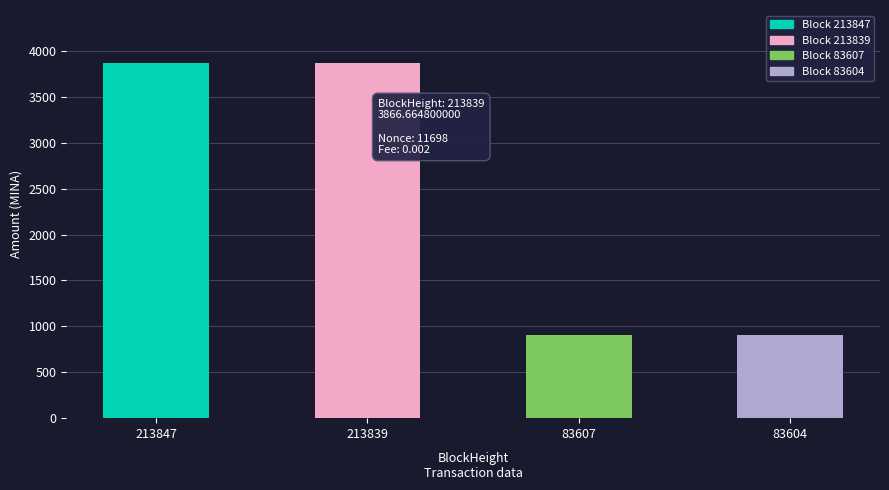

True or false: the data shows 5751.9 at 213839.

False